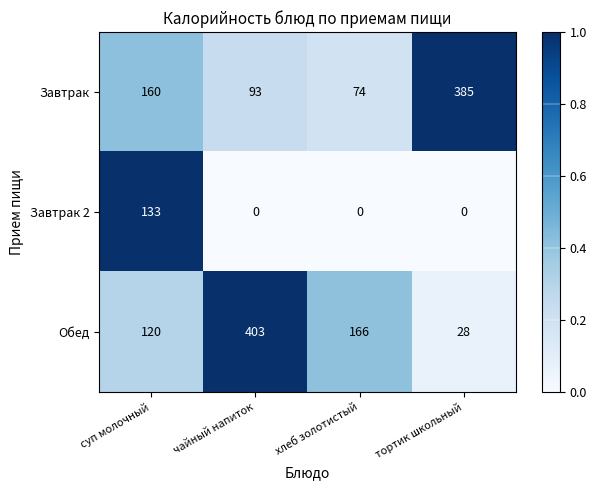

What is the difference between the maximum and minimum values in the Завтрак series?

311